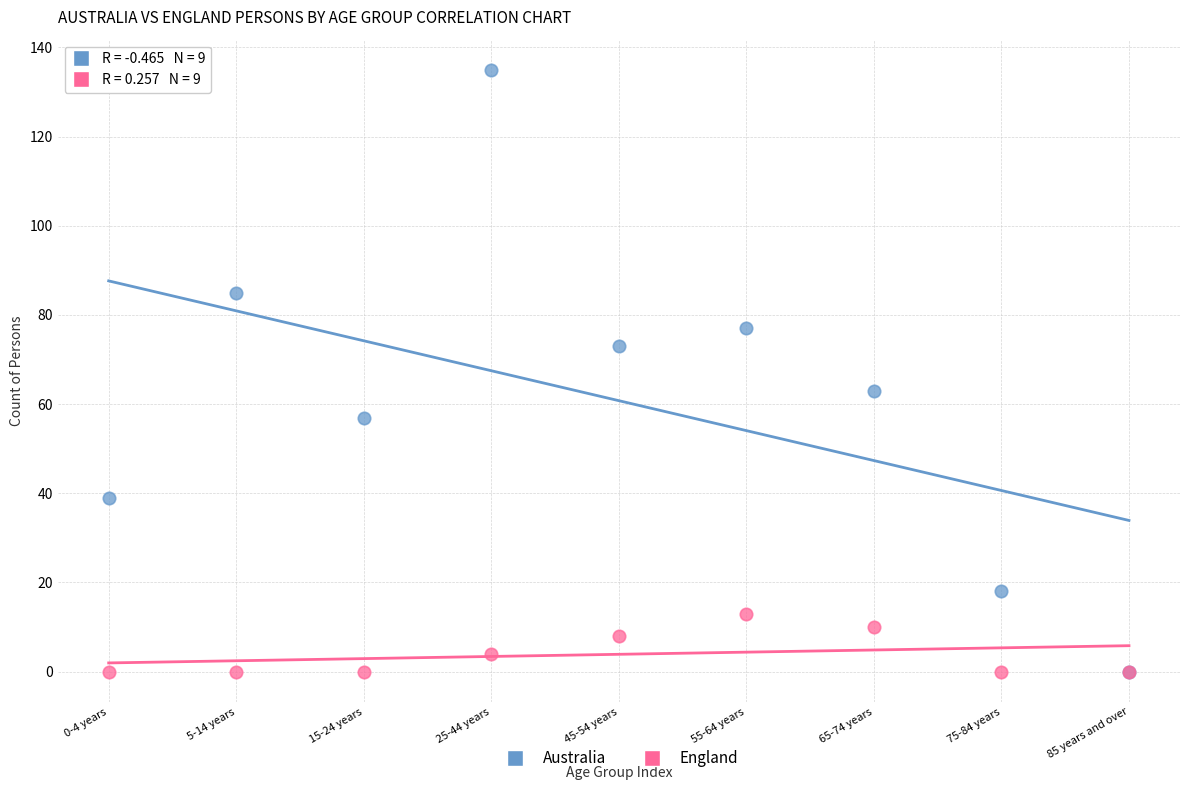

Across all series, what Y value is closest to 67?

63